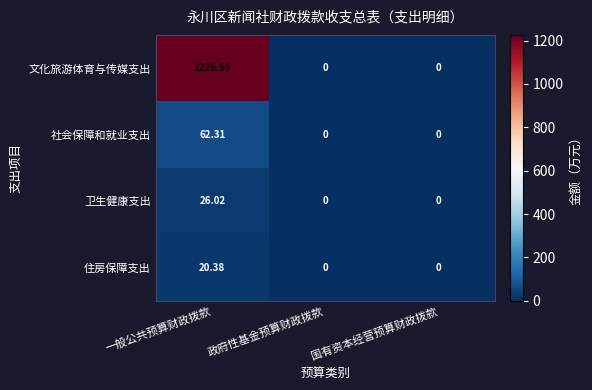

At which label does 卫生健康支出 reach its peak?

一般公共预算财政拨款